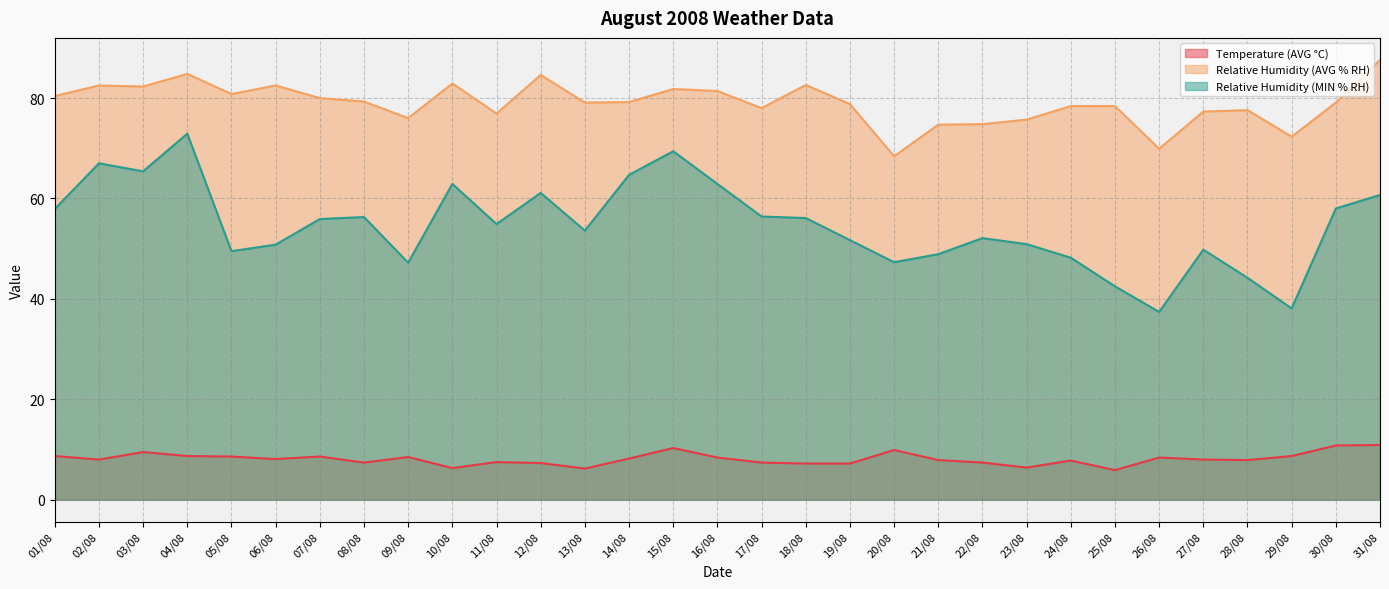

In Relative Humidity (AVG % RH), how many points are higher than both neighbors (excluding endpoints)?

8